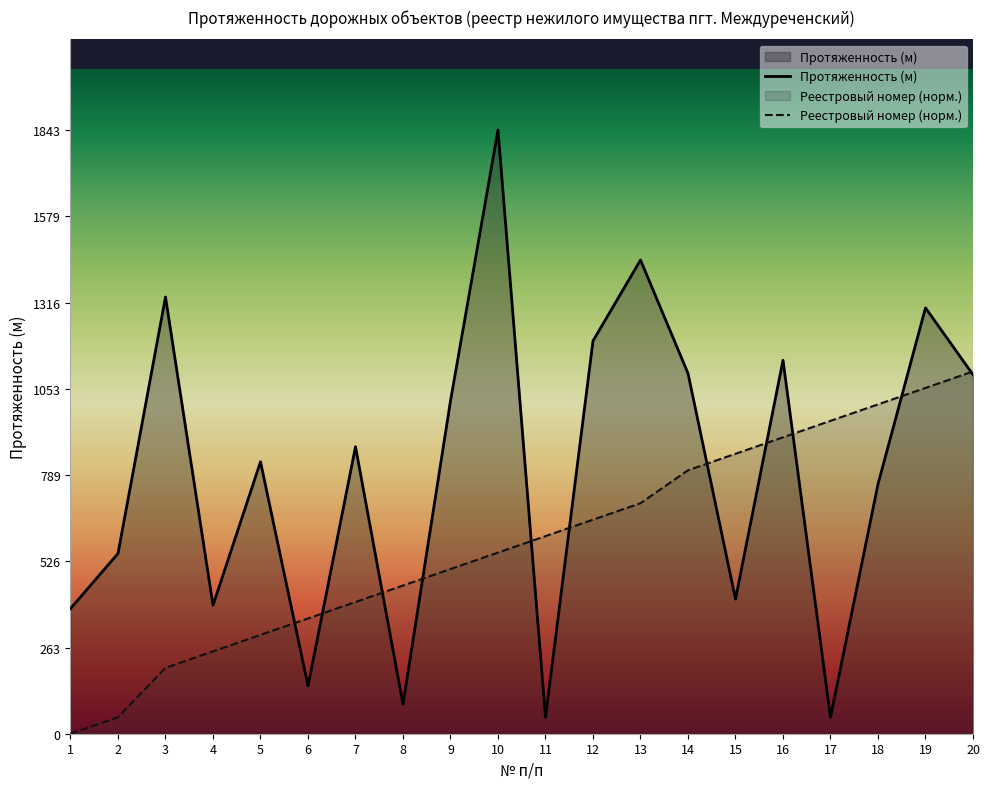

True or false: Реестровый номер has a value of 1005.3 at 18.

True